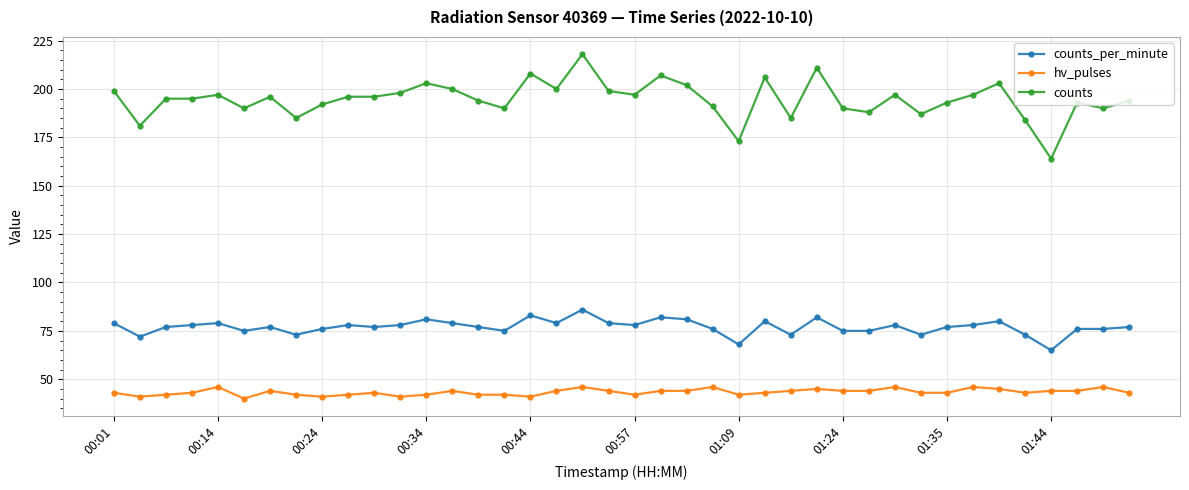

What is the value of the hv_pulses point at the 5th from the left?

46